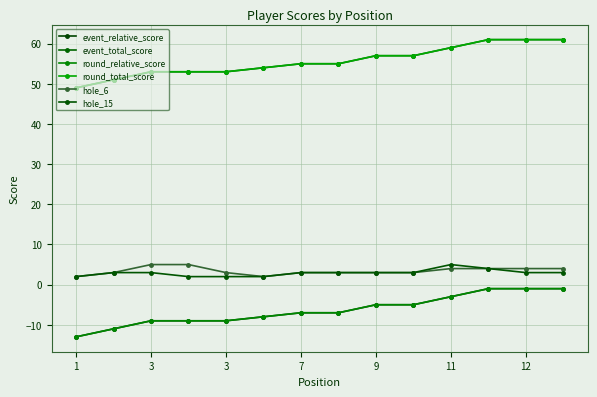

True or false: hole_15 has more than 0 points higher than both neighbors.

True